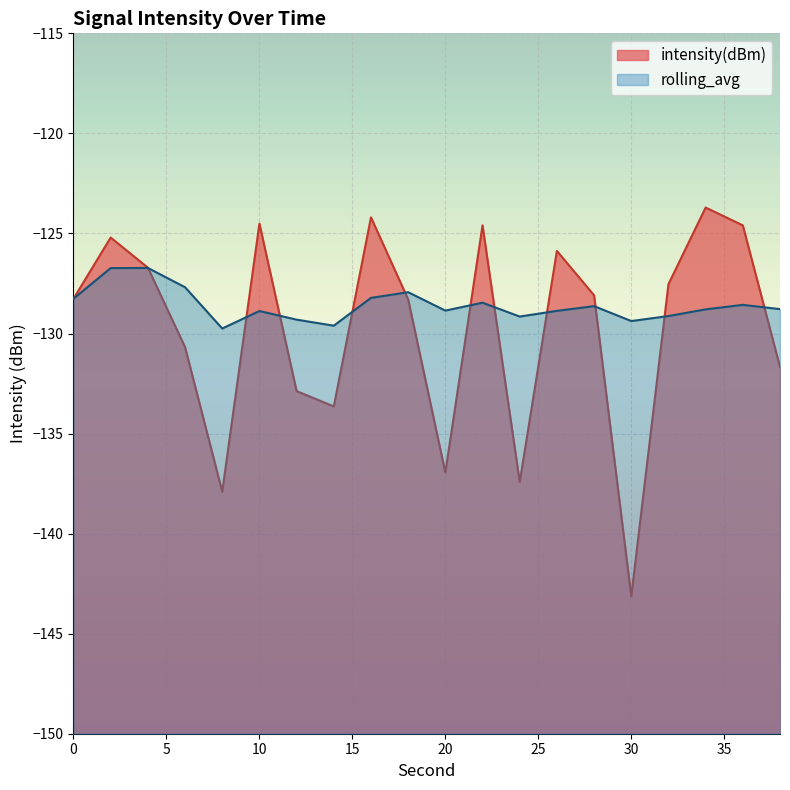

Reading right to left, list all the values displayed in this chart.

intensity(dBm): 38=-131.7	36=-124.6	34=-123.7	32=-127.5	30=-143.1	28=-128.1	26=-125.9	24=-137.4	22=-124.6	20=-136.9	18=-128.3	16=-124.2	14=-133.6	12=-132.9	10=-124.5	8=-137.9	6=-130.7	4=-126.7	2=-125.2	0=-128.3
rolling_avg: 38=-128.8	36=-128.6	34=-128.8	32=-129.1	30=-129.4	28=-128.6	26=-128.9	24=-129.2	22=-128.5	20=-128.9	18=-127.9	16=-128.2	14=-129.6	12=-129.3	10=-128.9	8=-129.8	6=-127.7	4=-126.7	2=-126.7	0=-128.3